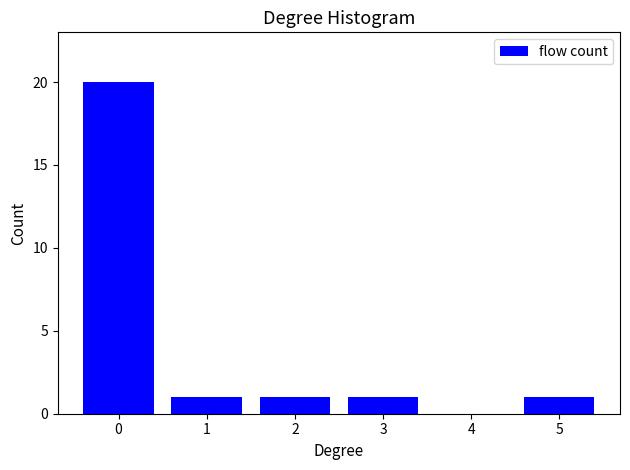

Reading right to left, list all the values displayed in this chart.

5=1	4=0	3=1	2=1	1=1	0=20